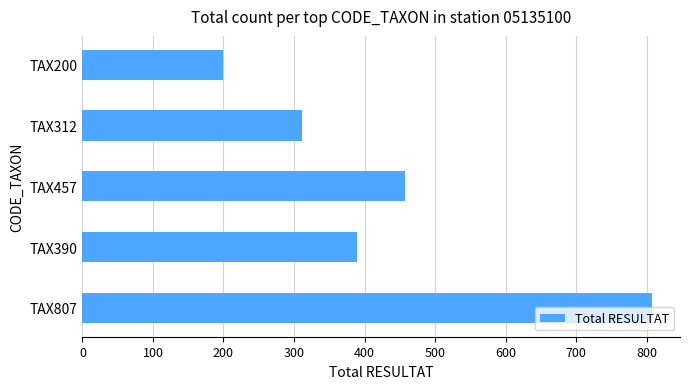

Where is the data nearest to the value 503?

TAX457